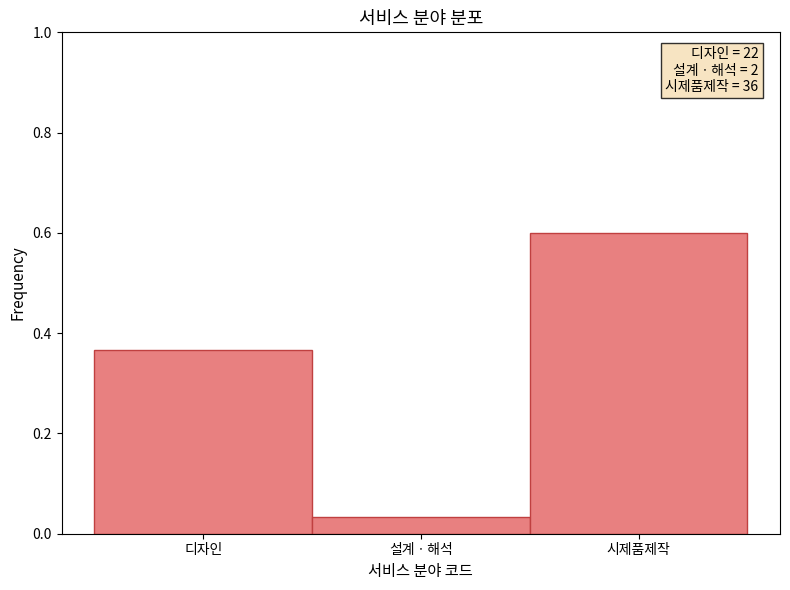

What position from the left is 설계ㆍ해석?

2